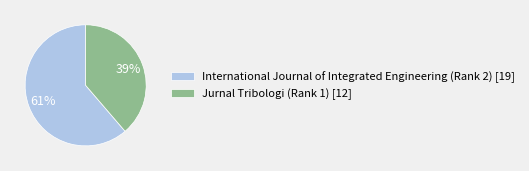

Does any single category account for the majority?

Yes